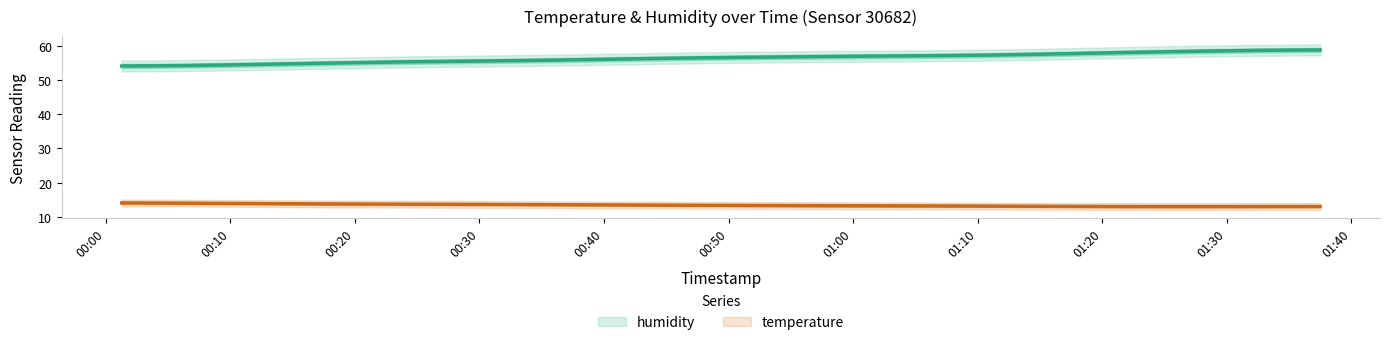

Rank the categories by humidity value from lowest to highest.

2023-02-18T00:01:17, 2023-02-18T00:03:44, 2023-02-18T00:06:16, 2023-02-18T00:08:44, 2023-02-18T00:11:12, 2023-02-18T00:13:39, 2023-02-18T00:16:10, 2023-02-18T00:18:38, 2023-02-18T00:21:06, 2023-02-18T00:23:33, 2023-02-18T00:26:02, 2023-02-18T00:28:30, 2023-02-18T00:30:59, 2023-02-18T00:33:26, 2023-02-18T00:36:00, 2023-02-18T00:38:27, 2023-02-18T00:40:53, 2023-02-18T00:43:20, 2023-02-18T00:45:46, 2023-02-18T00:48:13, 2023-02-18T00:50:40, 2023-02-18T00:53:07, 2023-02-18T00:55:41, 2023-02-18T00:58:09, 2023-02-18T01:00:36, 2023-02-18T01:03:04, 2023-02-18T01:05:31, 2023-02-18T01:07:58, 2023-02-18T01:10:25, 2023-02-18T01:12:51, 2023-02-18T01:15:18, 2023-02-18T01:17:45, 2023-02-18T01:20:12, 2023-02-18T01:22:39, 2023-02-18T01:25:07, 2023-02-18T01:27:35, 2023-02-18T01:30:07, 2023-02-18T01:32:34, 2023-02-18T01:35:02, 2023-02-18T01:37:29